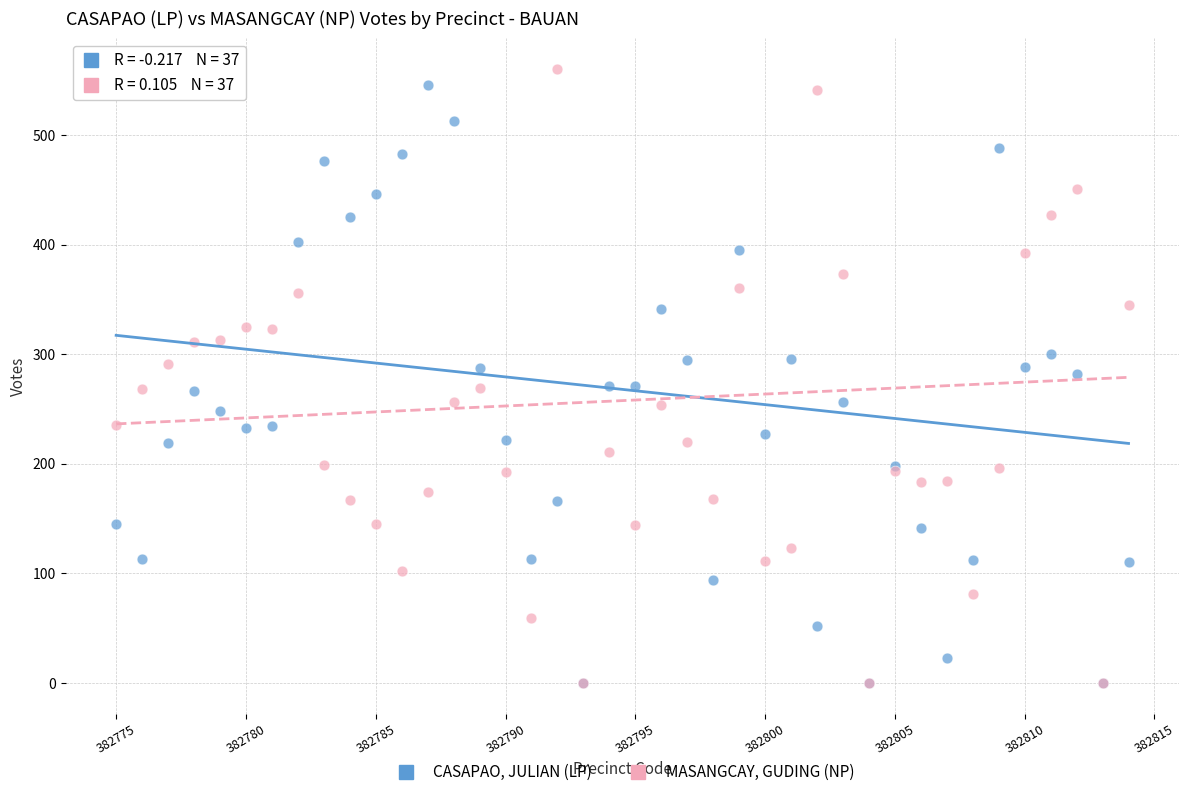

What are all the series names shown in the legend?

CASAPAO, JULIAN (LP), MASANGCAY, GUDING (NP)